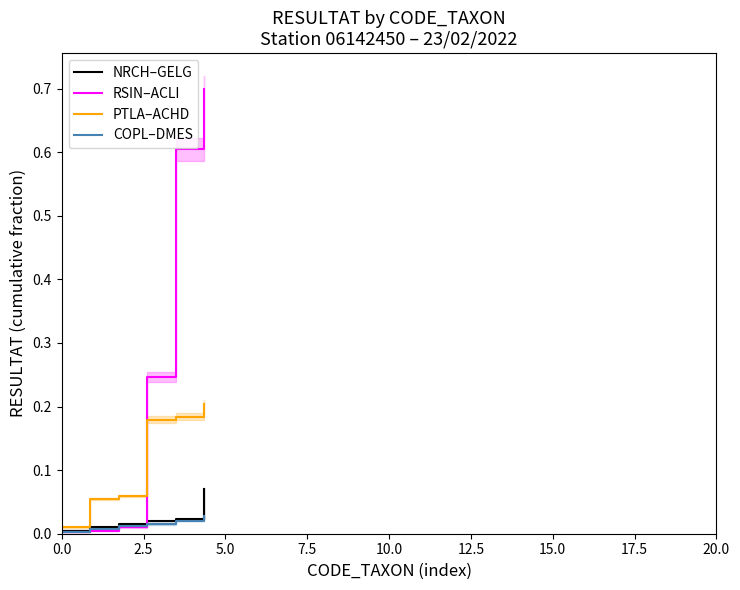

The COPL–DMES series shows 0.0 at 5.0. True or false?

False